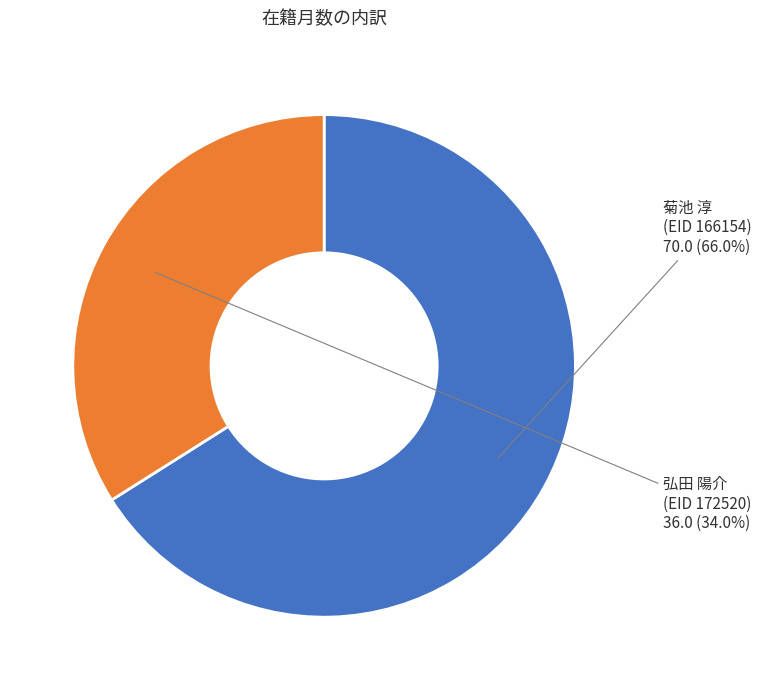

Is there a majority slice in this chart?

Yes